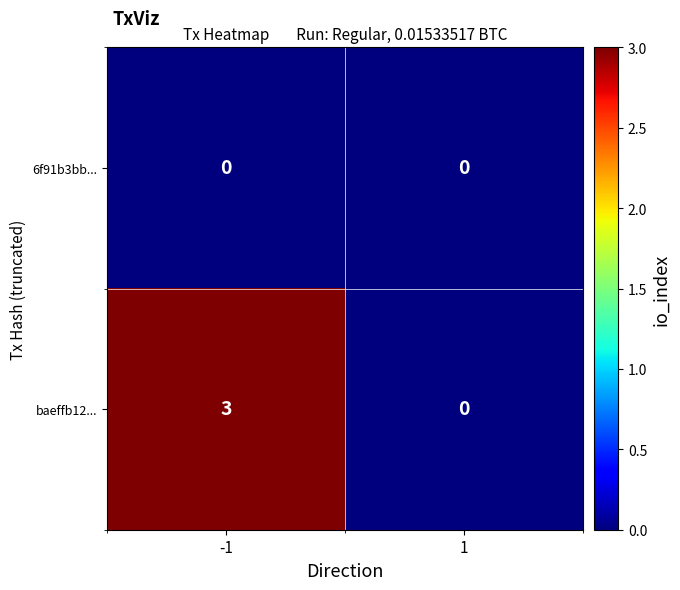

Is the value of baeffb12... at -1 greater than the value of 6f91b3bb... at 1?

Yes